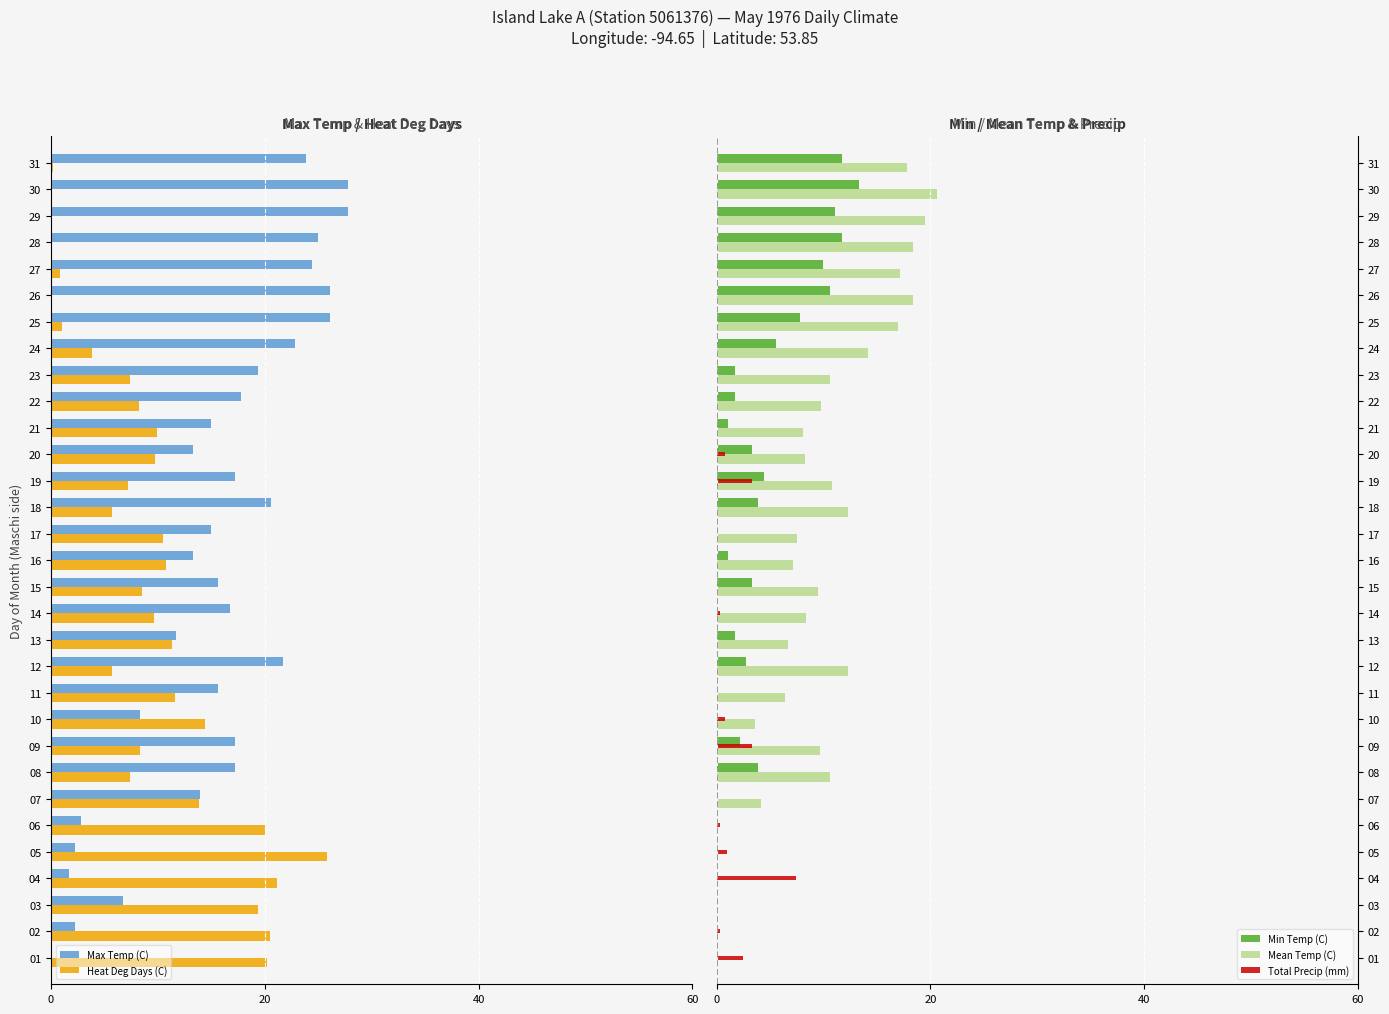

How many values in the Min Temp (C) series exceed 1?

20